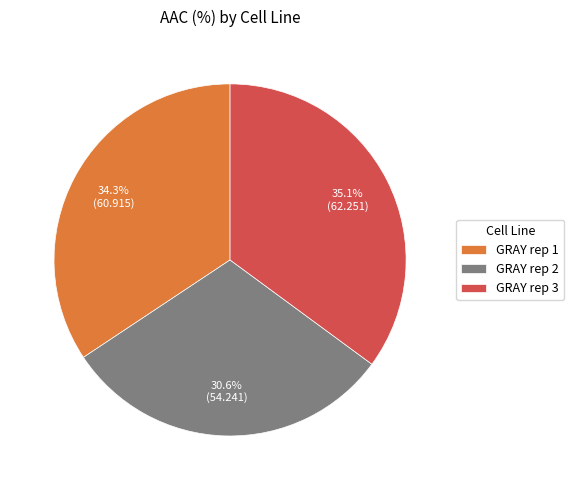

How many slices are in this pie chart?

3